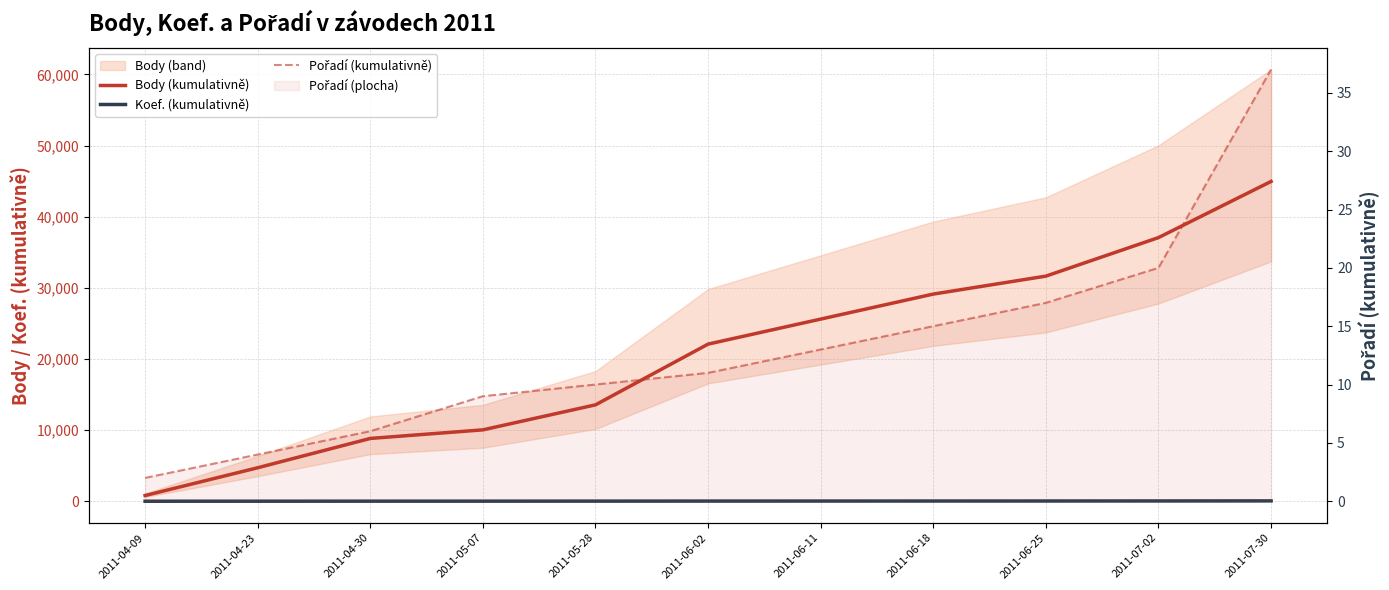

How many lines are shown in the chart?

3